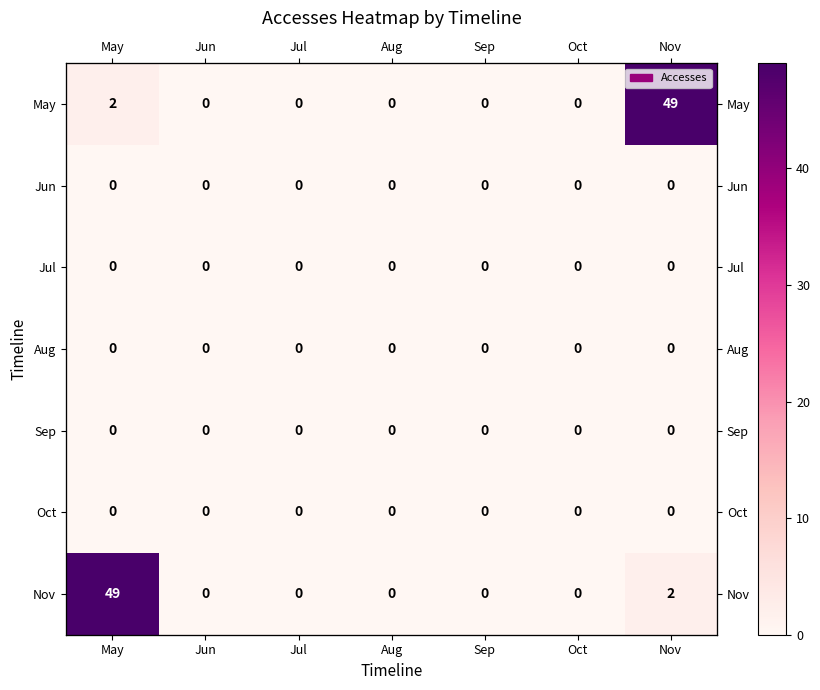

Count the number of data series in this chart.

7